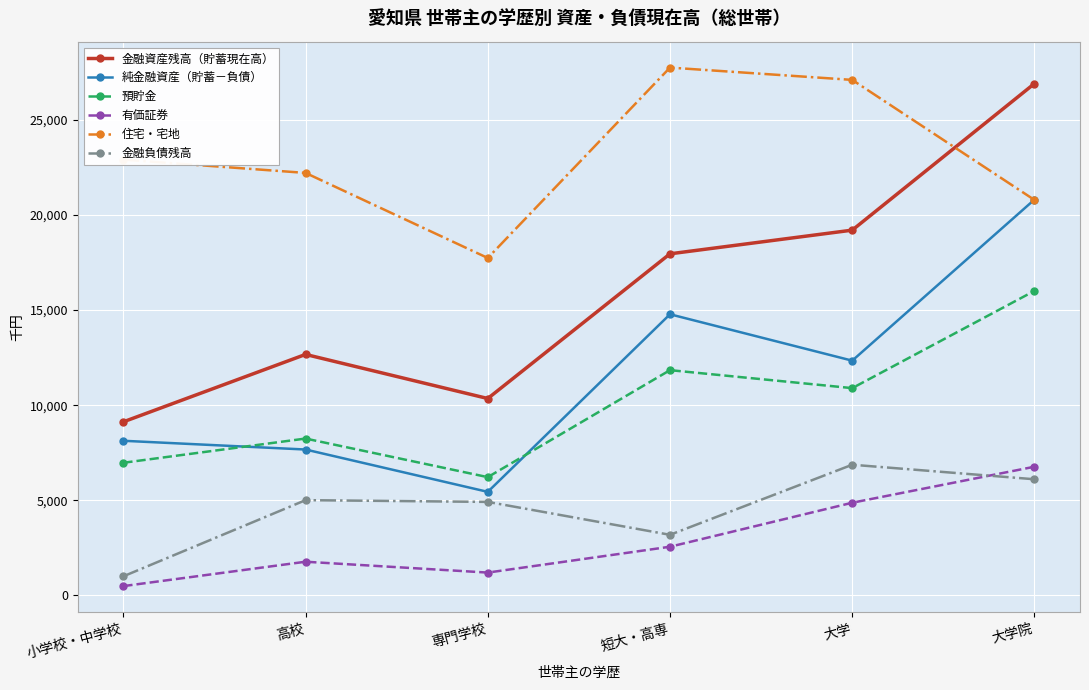

Count the number of data series in this chart.

6